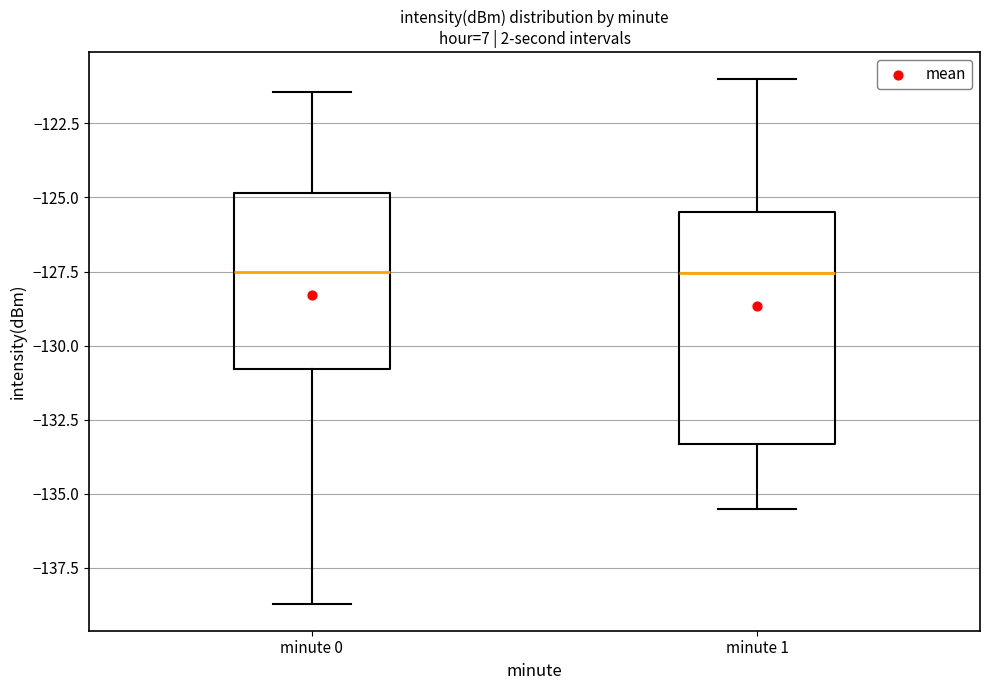

Reading left to right, transcribe this box plot: for each box, give where its median line is, the range the box spans, and where its two whiskers end, as read against the y-axis. The values are not printed on the chart, so give them approximately, as read against the axis.

minute 0: median -127.5, box -131.0 to -125.0, whiskers -138.5 to -121.5
minute 1: median -127.5, box -133.5 to -125.5, whiskers -135.5 to -121.0